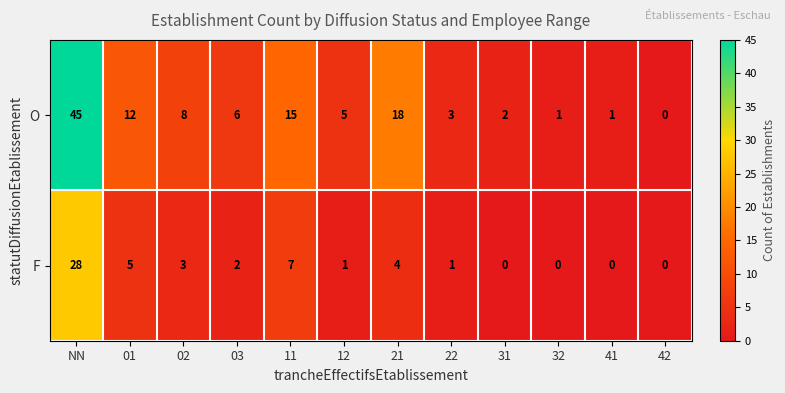

Count the number of data series in this chart.

2